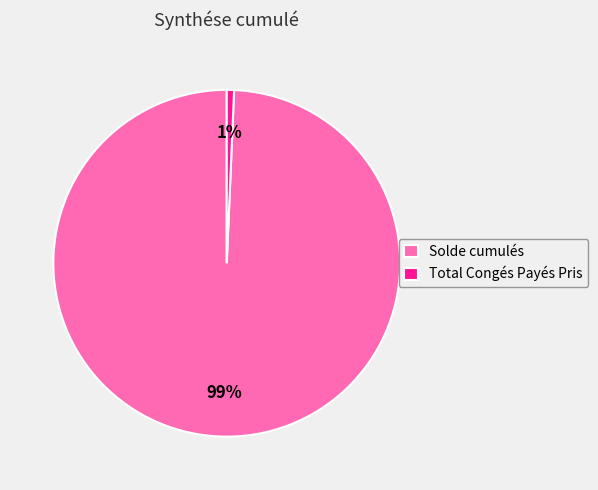

Which category has the biggest portion of the pie?

Solde cumulés